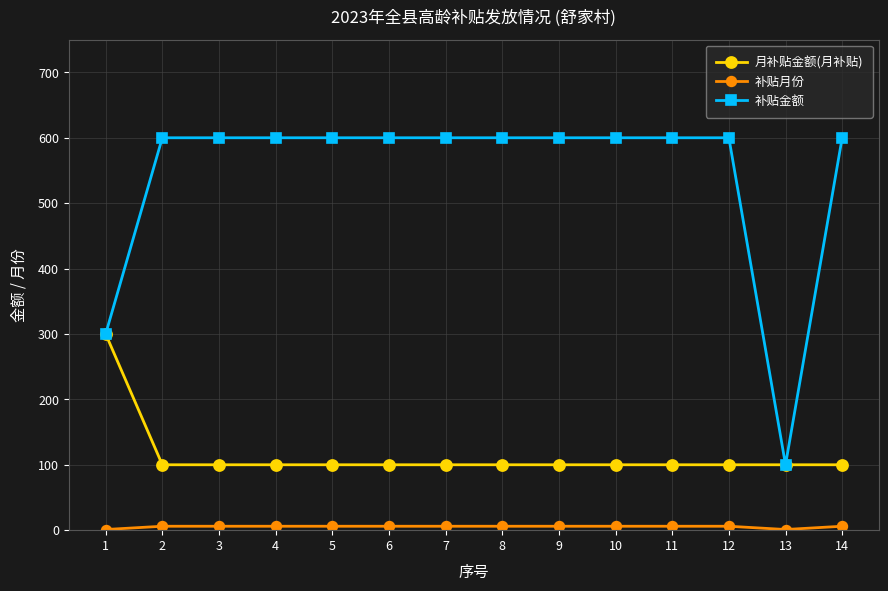

Which series changed the most between 1 and 9?

补贴金额